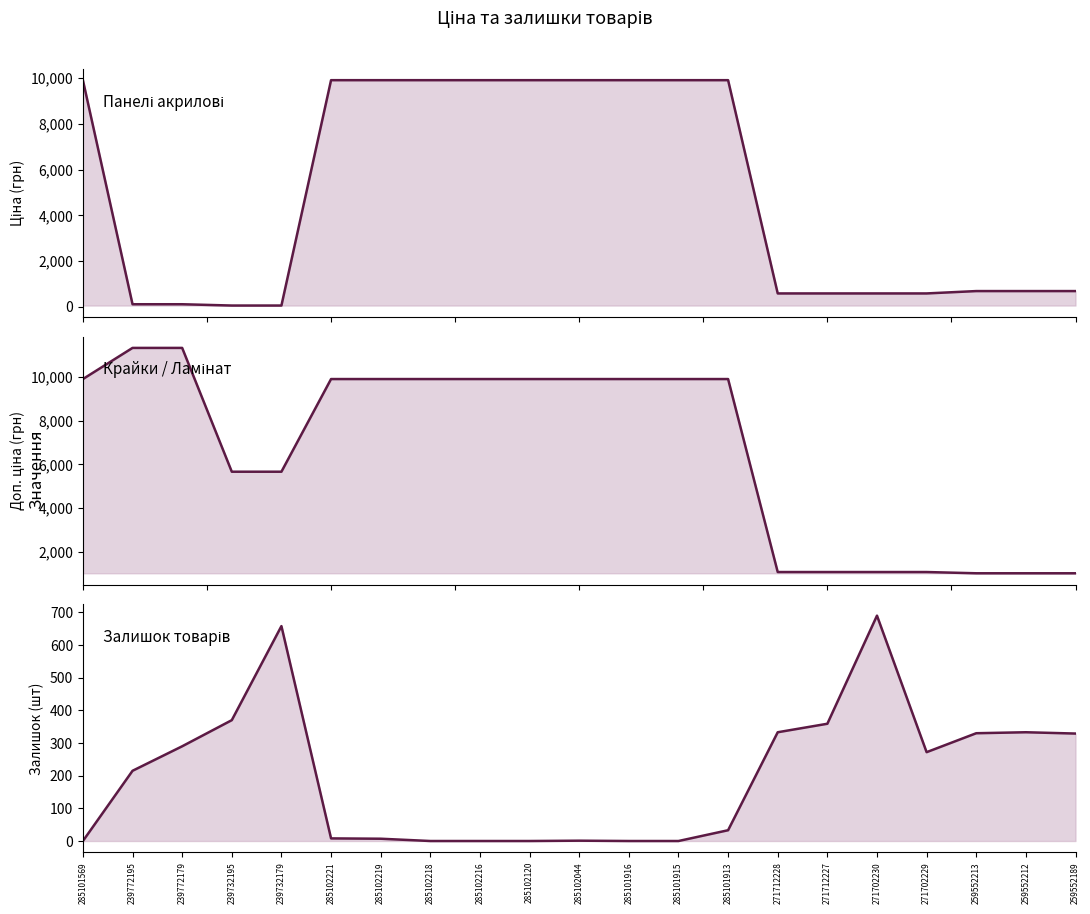

Reading left to right, list all the values displayed in this chart.

Ціна: 9908.5	113.3	113.3	56.7	56.7	9908.5	9908.5	9908.5	9908.5	9908.5	9908.5	9908.5	9908.5	9908.5	586.0	586.0	586.0	586.0	689.1	689.1	689.1
Доп. ціна: 9908.5	11334.0	11334.0	5667.0	5667.0	9908.5	9908.5	9908.5	9908.5	9908.5	9908.5	9908.5	9908.5	9908.5	1074.5	1074.5	1074.5	1074.5	1017.8	1017.8	1017.8
Залишок: 0.0	215.0	290.0	370.0	658.0	8.0	7.0	0.0	0.0	0.0	1.0	0.0	0.0	33.0	333.0	359.0	690.0	272.0	330.0	333.0	329.0